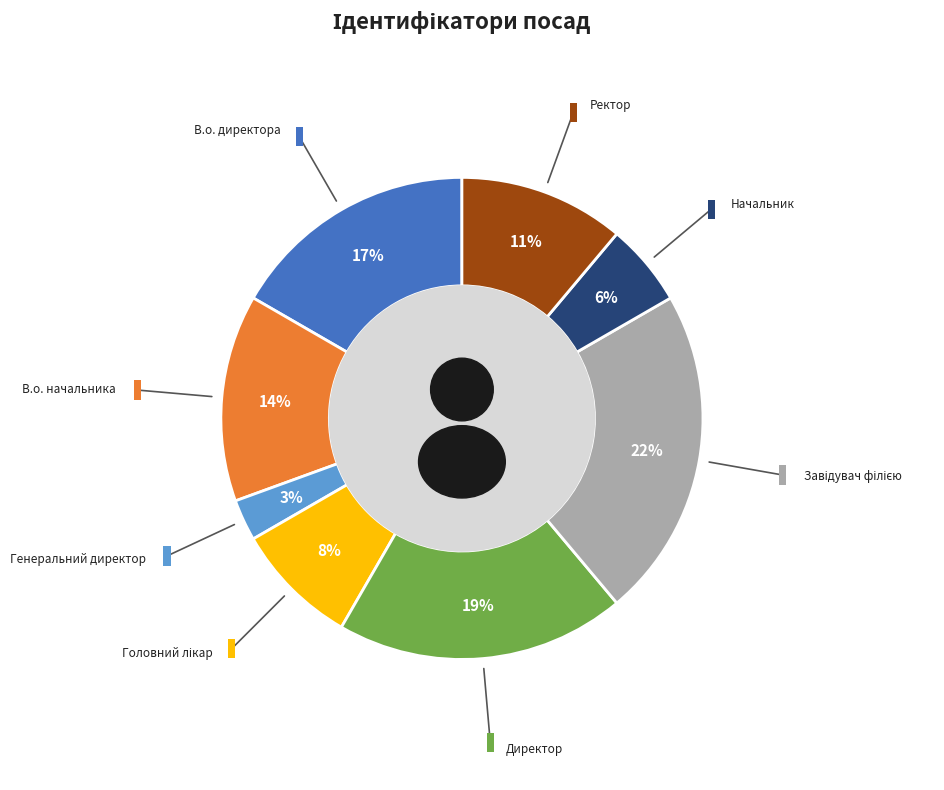

Which slice is the smallest?

Генеральний директор